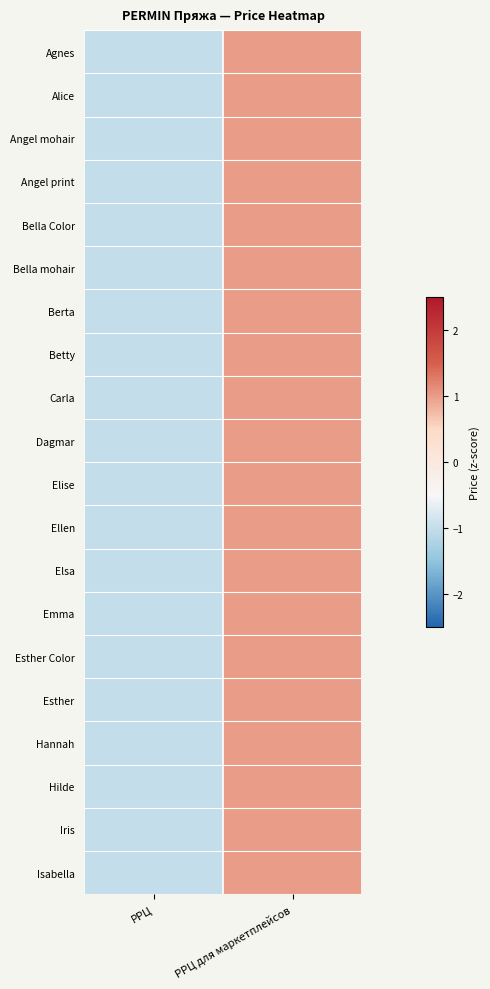

At which category is the sum across all series the highest?

РРЦ для маркетплейсов